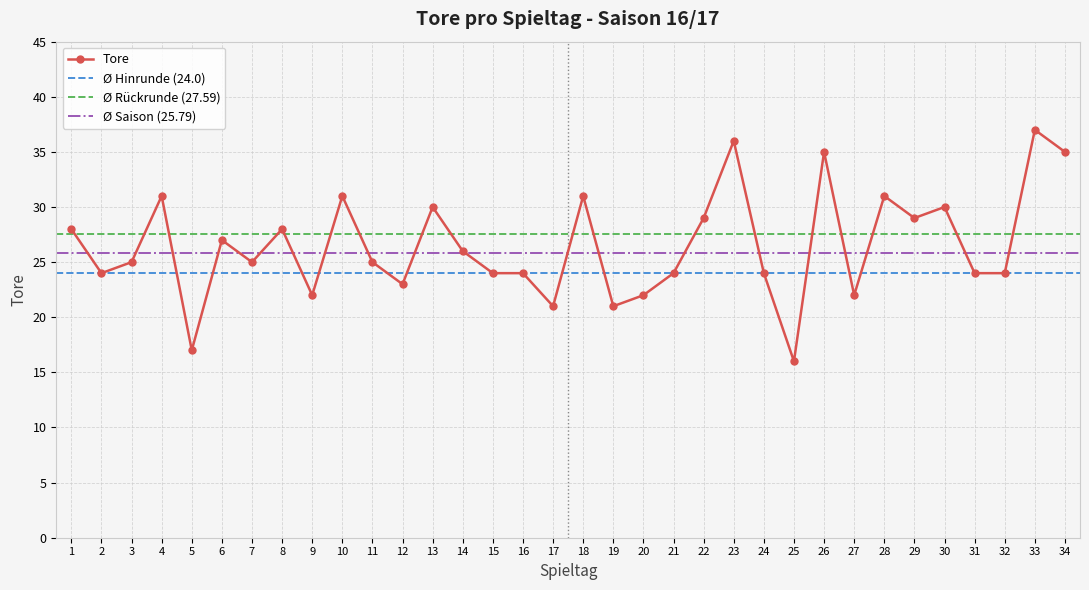

The chart shows a value of 30 at 30. True or false?

True